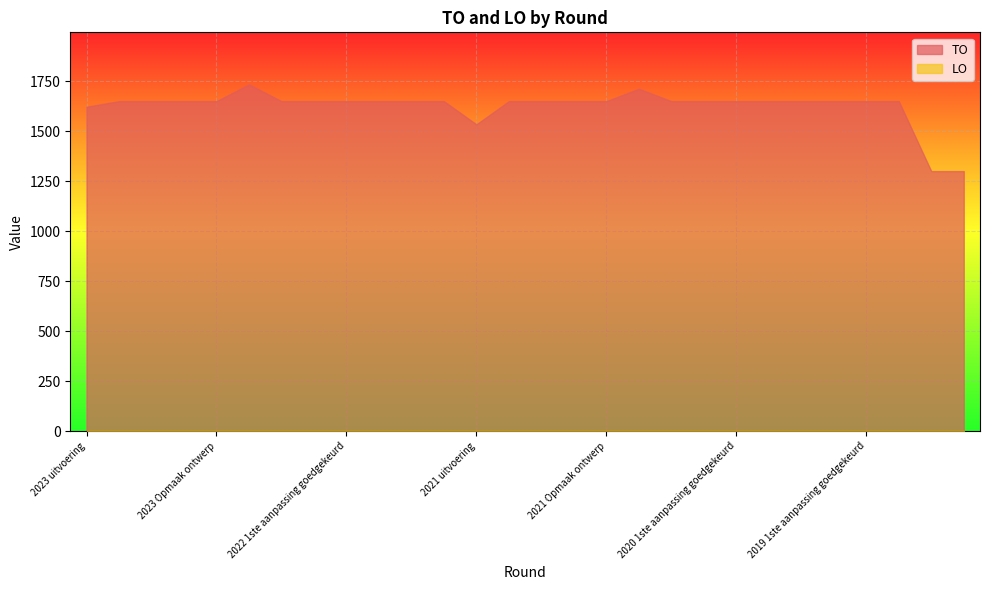

List the series in order of their peak value, lowest first.

LO, TO